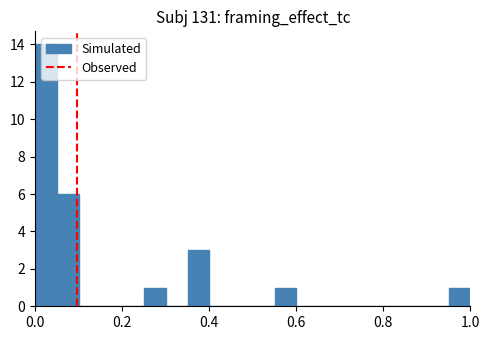

Read against the x-axis, roughly where is the centre of the tallest bar?

0.02